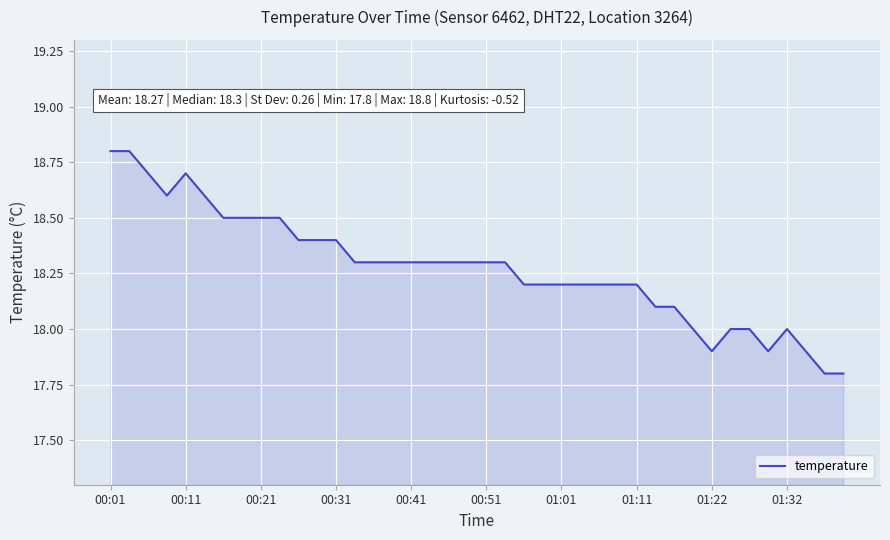

What is the greatest value displayed?

18.8